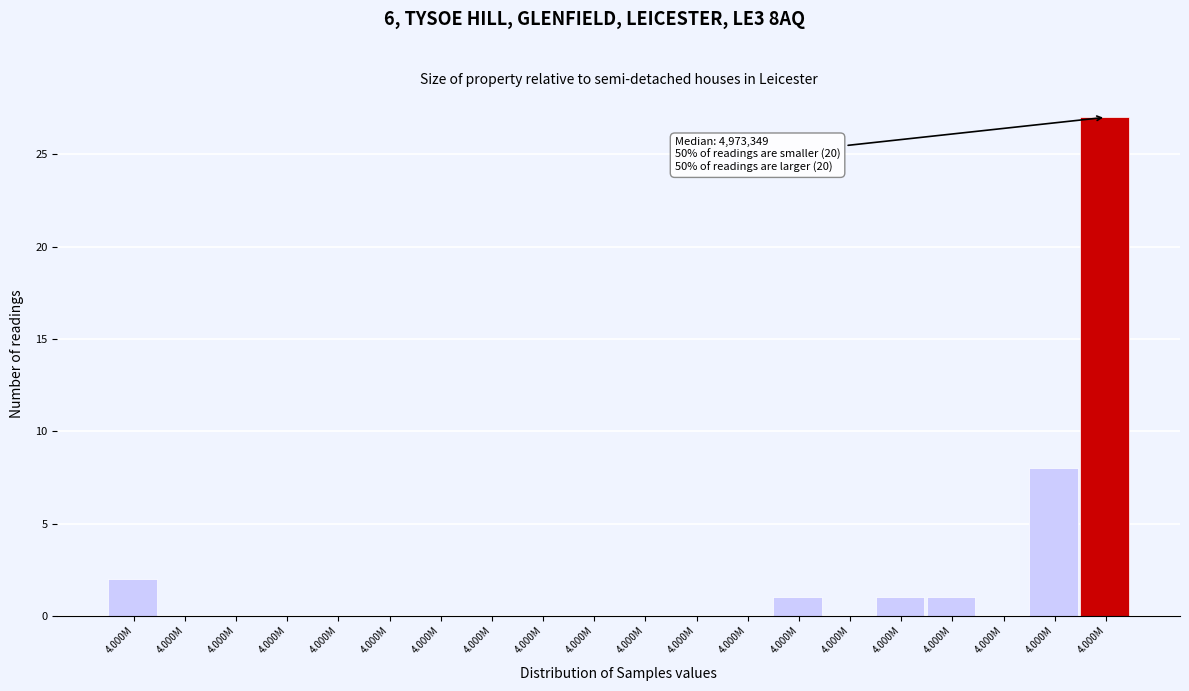

How many distinct data groups are displayed?

1